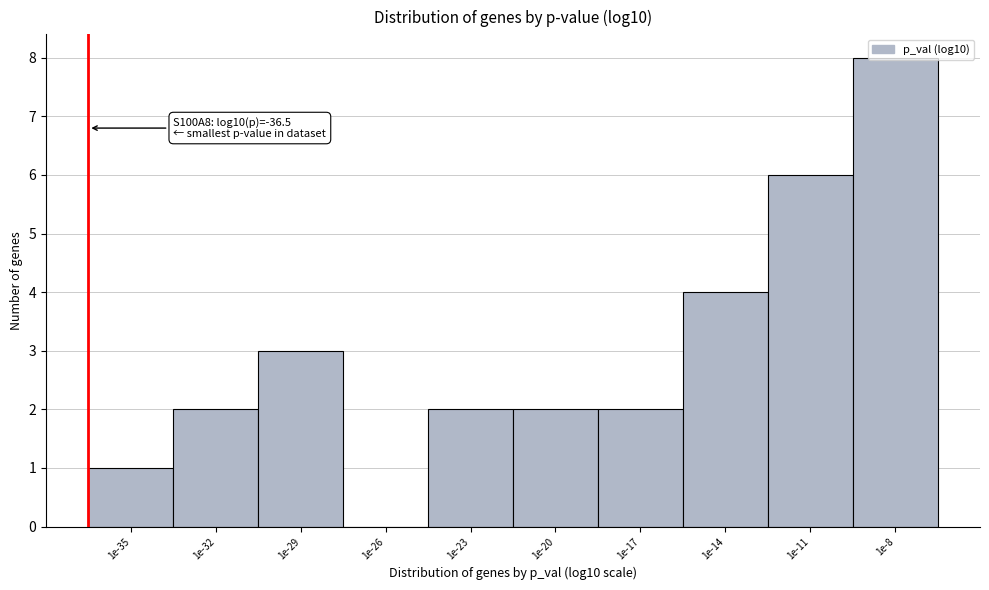

Is it true that the value at 1e-26 is -4?

False